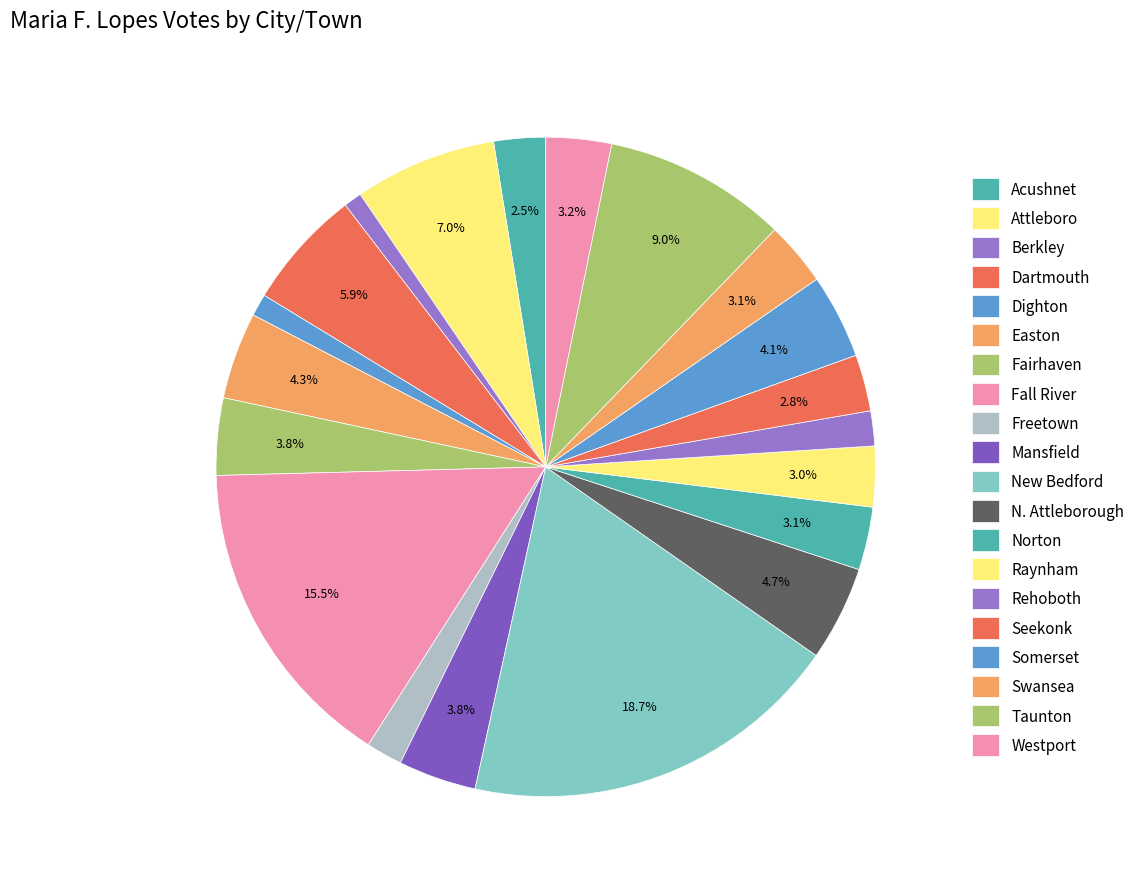

Is it true that Somerset is 4% of the pie?

True